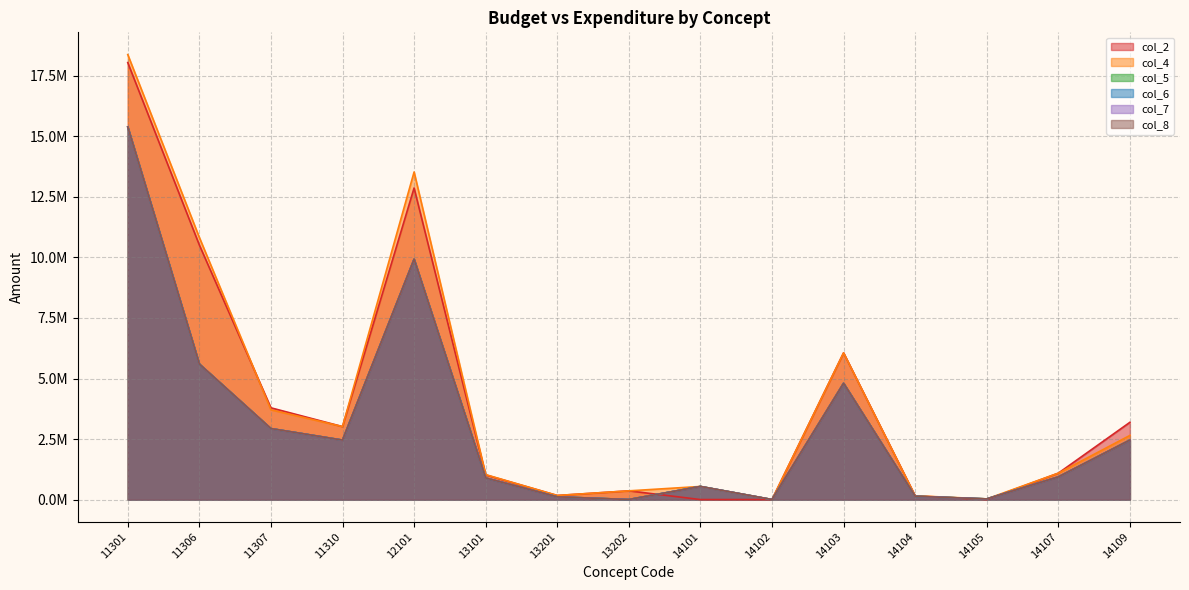

How many interior local valleys does the col_5 series have?

4